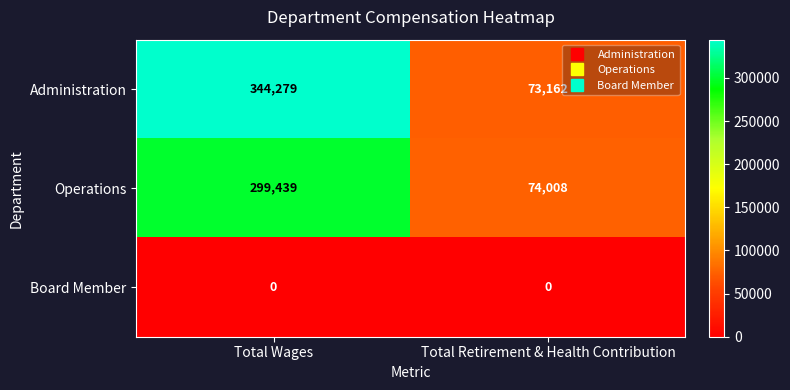

What is the minimum value for Administration?

73162